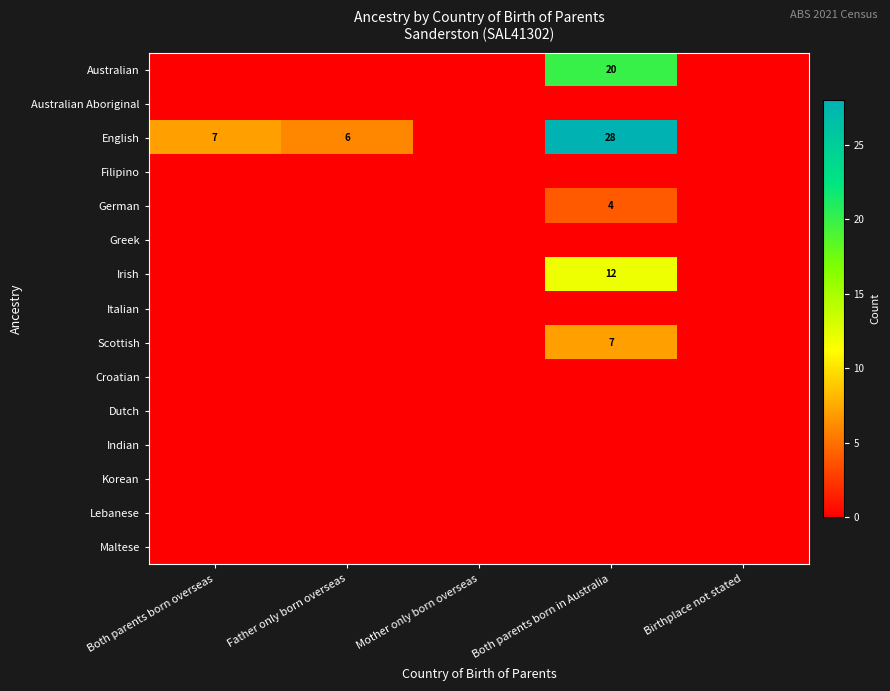

Which series has the largest total across all categories?

English